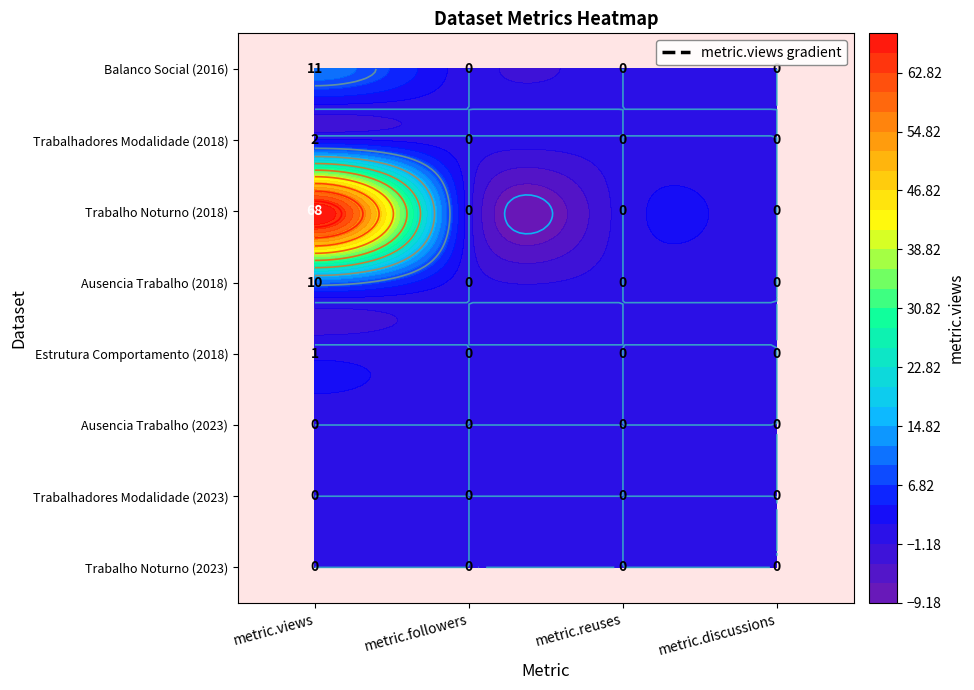

List the labels in order of Ausencia Trabalho (2018) value, largest first.

metric.views, metric.followers, metric.reuses, metric.discussions